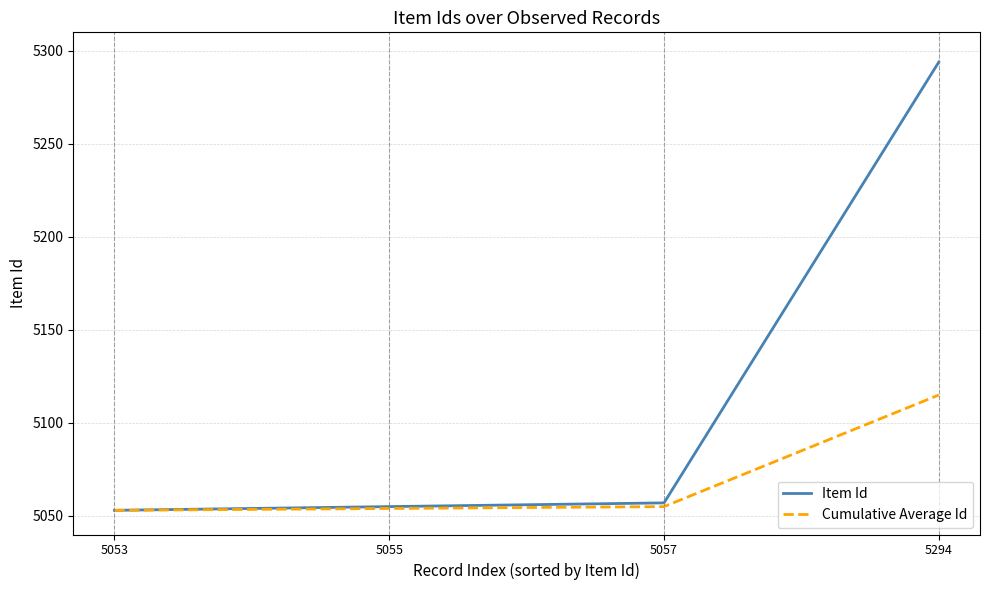

True or false: Cumulative Average Id has a value of 6672 at 5055.

False